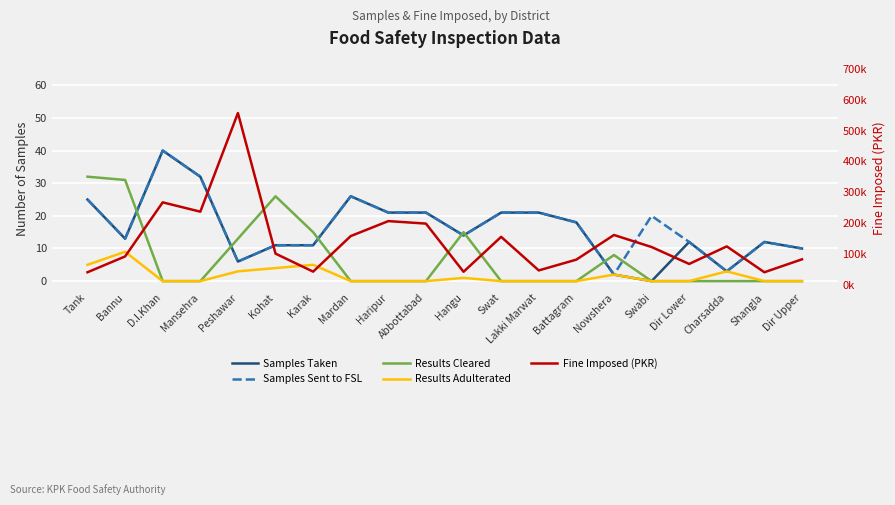

What position from the right is Haripur?

12